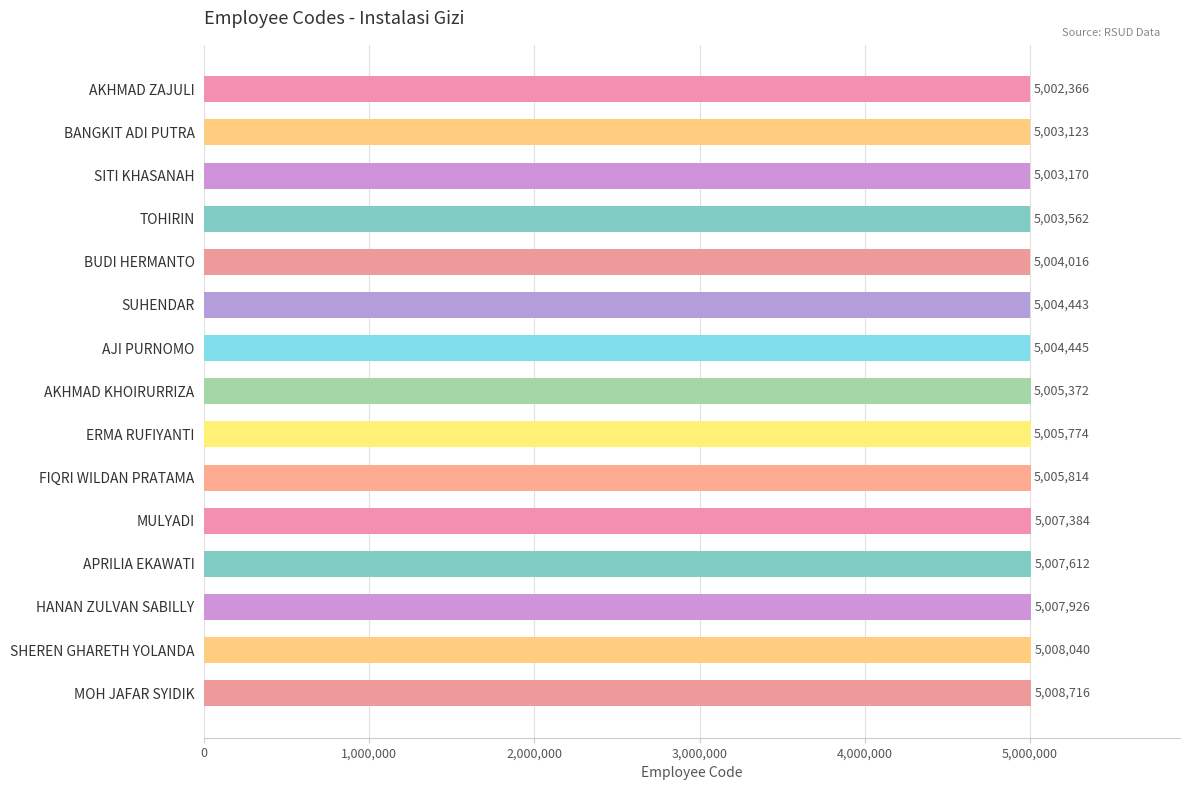

List the labels in order of value, smallest first.

AKHMAD ZAJULI, BANGKIT ADI PUTRA, SITI KHASANAH, TOHIRIN, BUDI HERMANTO, SUHENDAR, AJI PURNOMO, AKHMAD KHOIRURRIZA, ERMA RUFIYANTI, FIQRI WILDAN PRATAMA, MULYADI, APRILIA EKAWATI, HANAN ZULVAN SABILLY, SHEREN GHARETH YOLANDA, MOH JAFAR SYIDIK